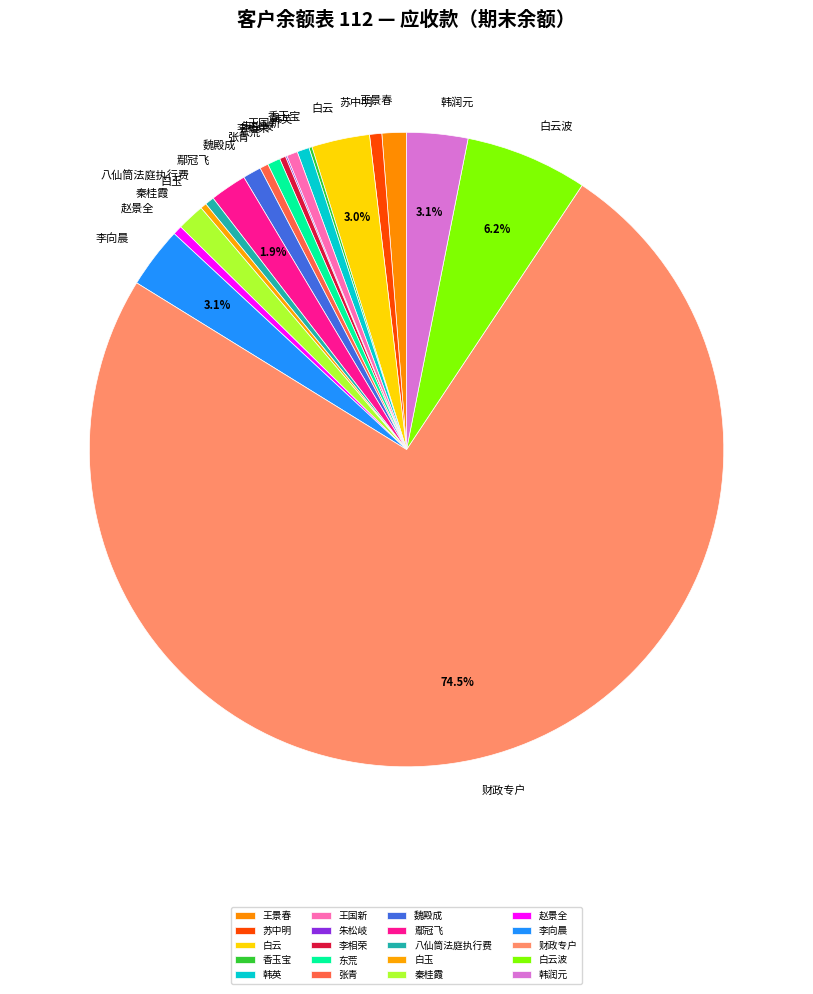

To the nearest percent, what is the difference between the largest and smallest slice percentages?

74%